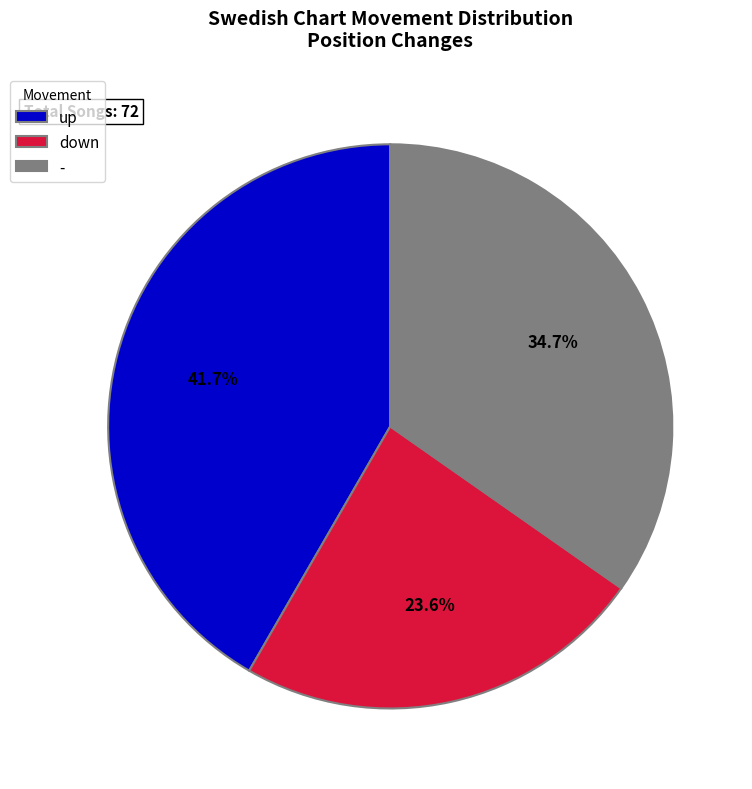

Rank the categories by value from lowest to highest.

down, -, up